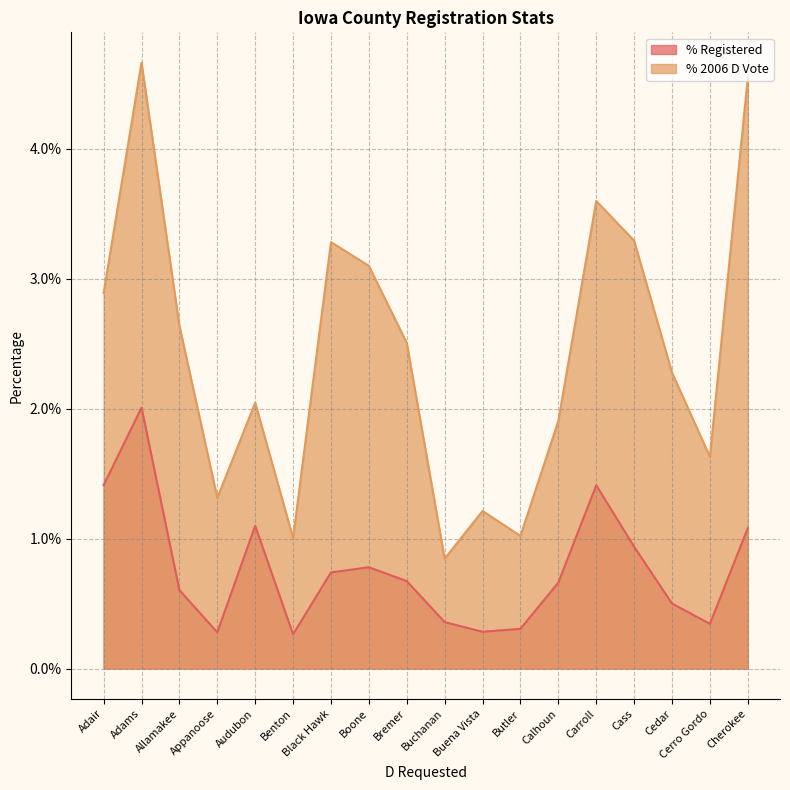

Where is the first local maximum for % 2006 D Vote?

Adams